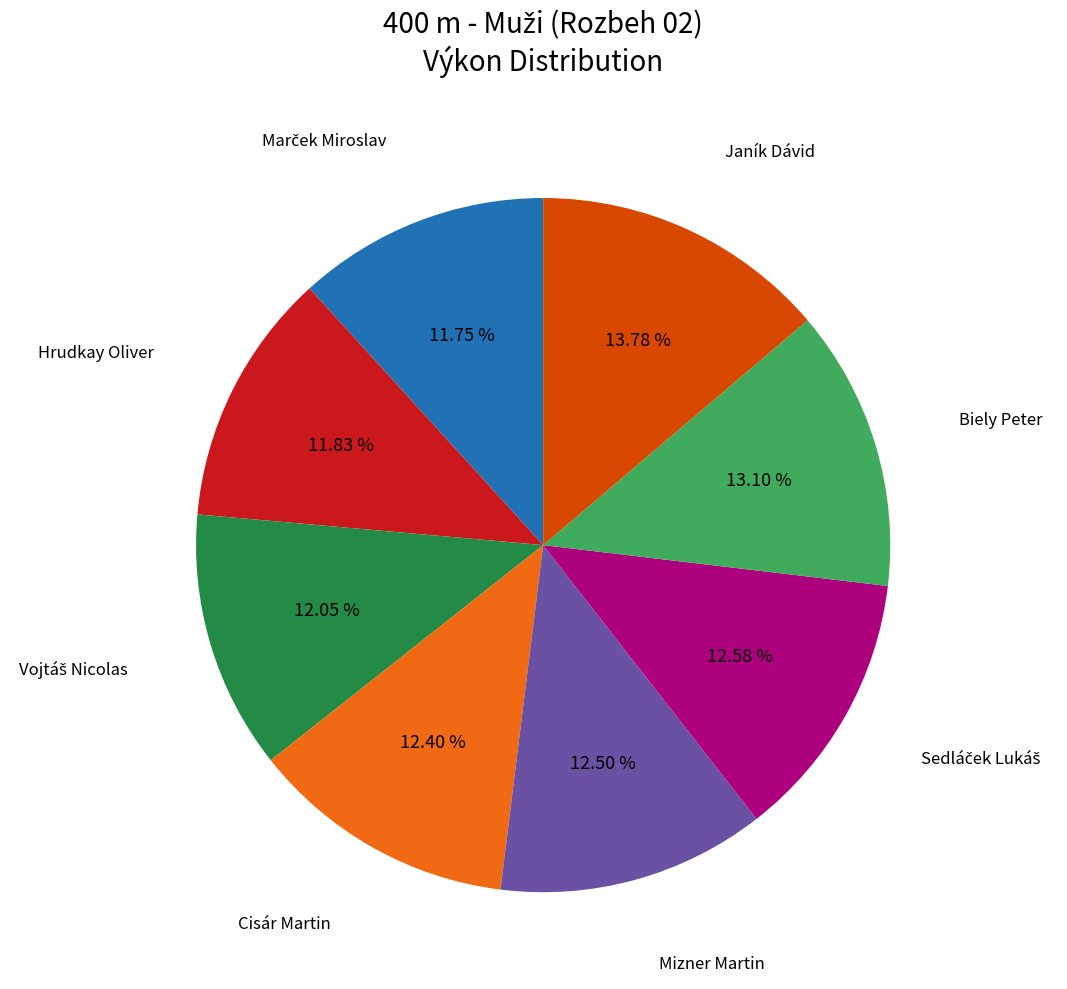

Is there any slice that represents more than half of the pie?

No